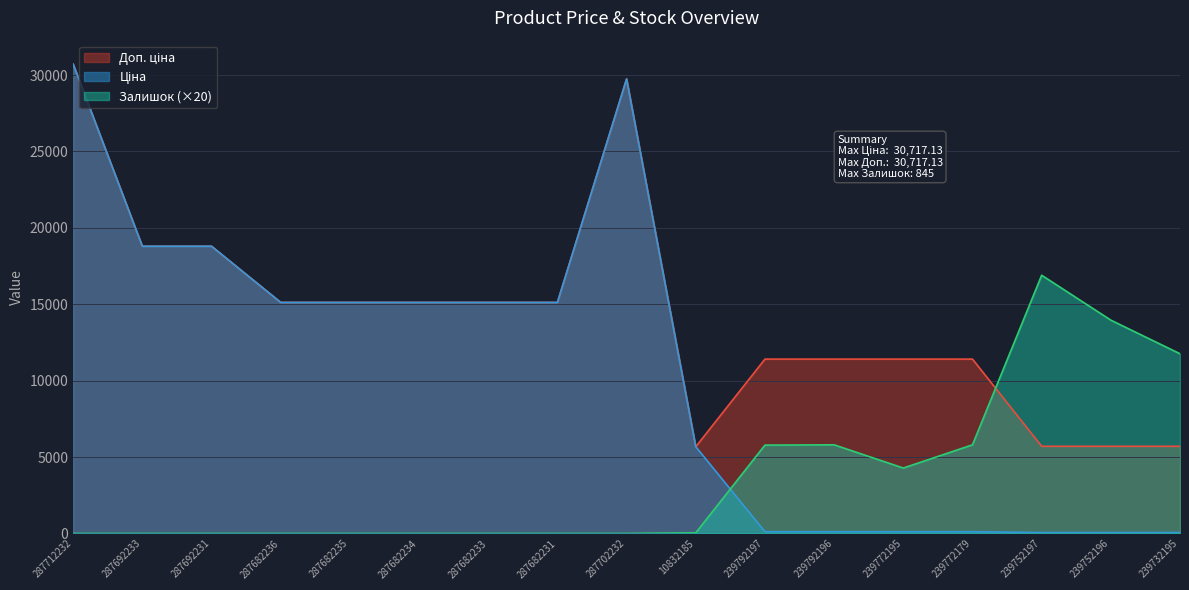

How many interior local valleys does the Доп. ціна series have?

1